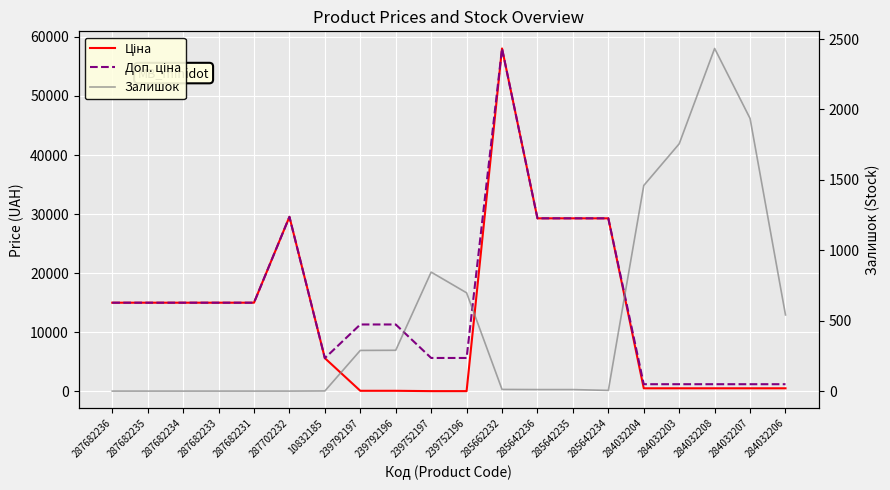

Reading left to right, what are all the values shown in this chart?

Ціна: 15019.2	15019.2	15019.2	15019.2	15019.2	29548.9	5636.0	113.3	113.3	56.7	56.7	58037.0	29294.9	29294.9	29294.9	535.4	535.4	535.4	535.4	535.4
Доп. ціна: 15019.2	15019.2	15019.2	15019.2	15019.2	29548.9	5636.0	11334.0	11334.0	5667.0	5667.0	58037.0	29294.9	29294.9	29294.9	1227.2	1227.2	1227.2	1227.2	1227.2
Залишок: 0.0	0.0	0.0	0.0	0.0	0.0	1.0	289.0	290.0	845.0	698.0	12.0	11.0	11.0	5.0	1460.0	1756.0	2433.0	1936.0	541.0